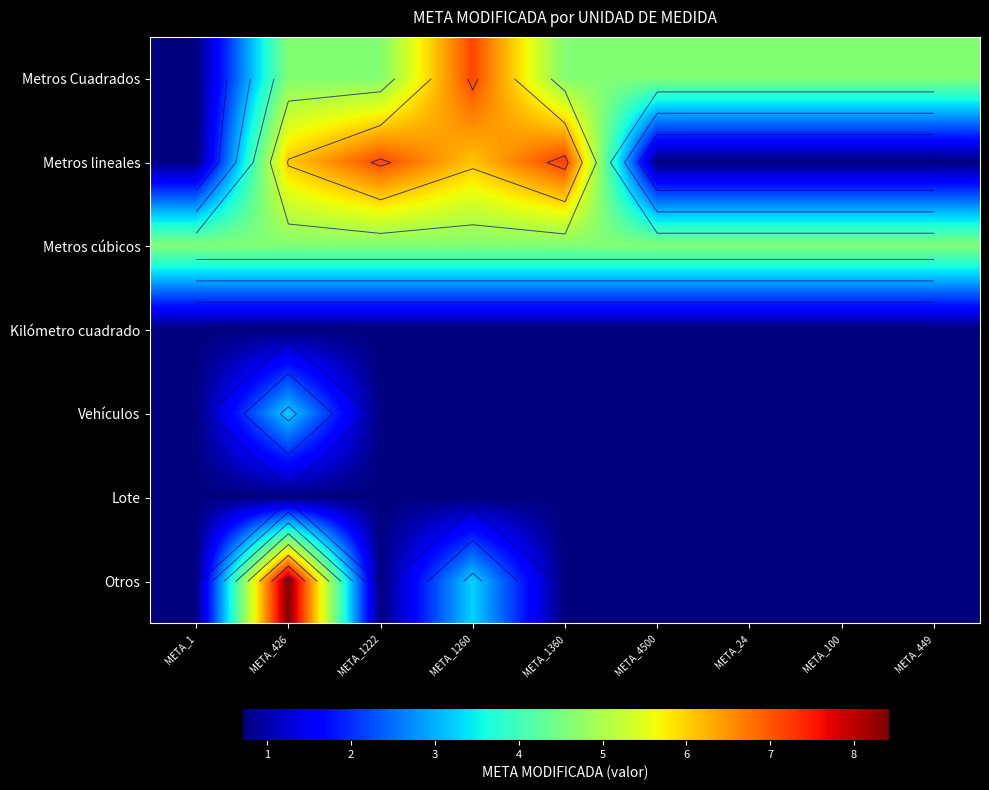

What is the average value of the Vehículos series?

1.0